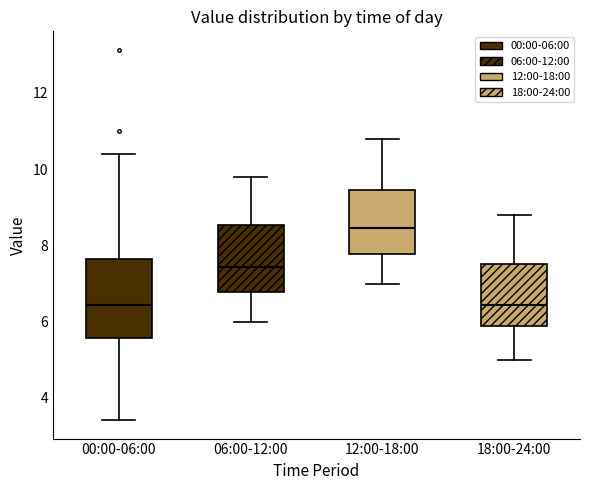

Which box has the highest median line?

12:00-18:00